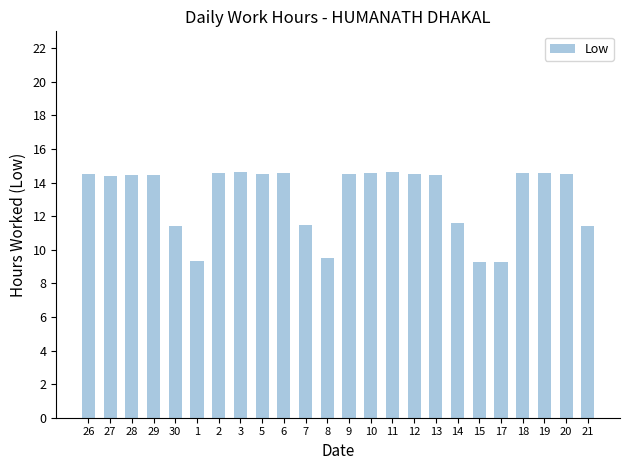

Is it true that the value at 9 is 14.5?

True